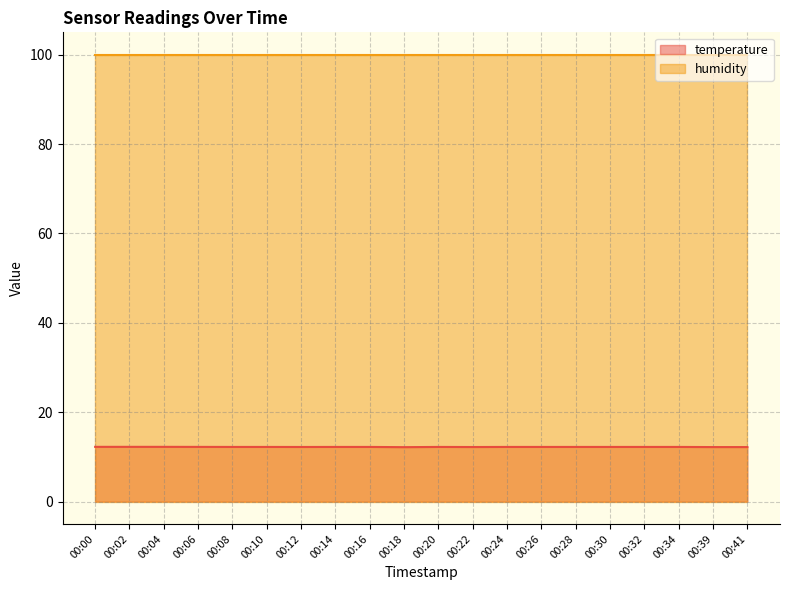

What is the average value?

12.2